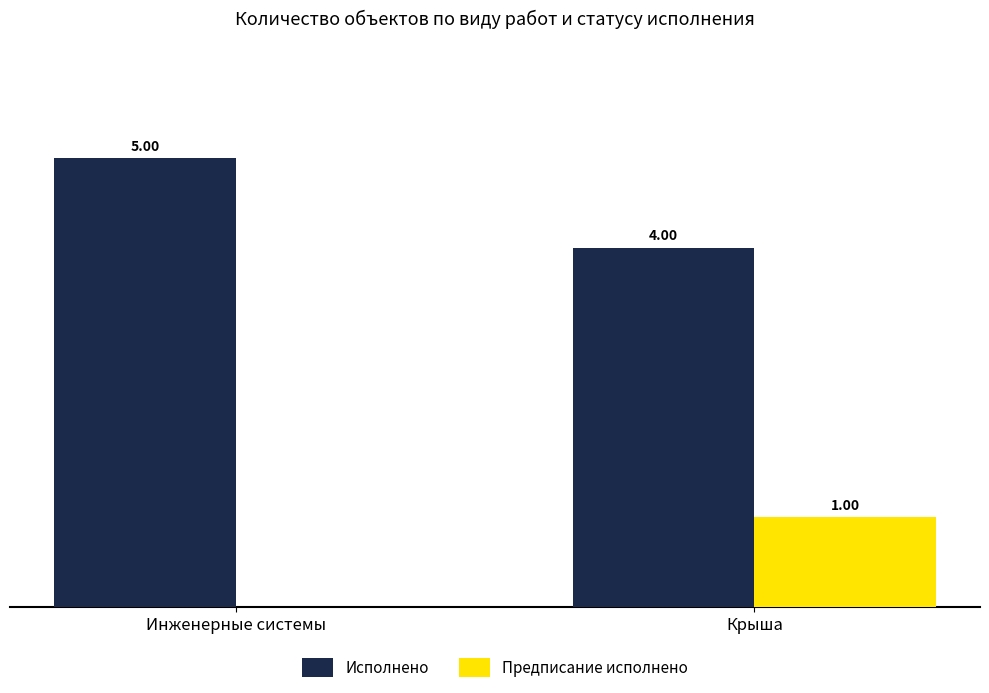

Is the value of Исполнено at Инженерные системы greater than the value of Предписание исполнено at Крыша?

Yes